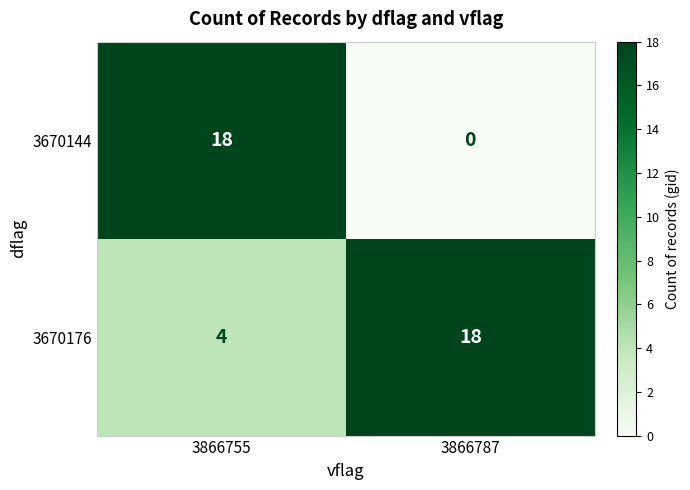

What is the average value of the 3670144 series?

9